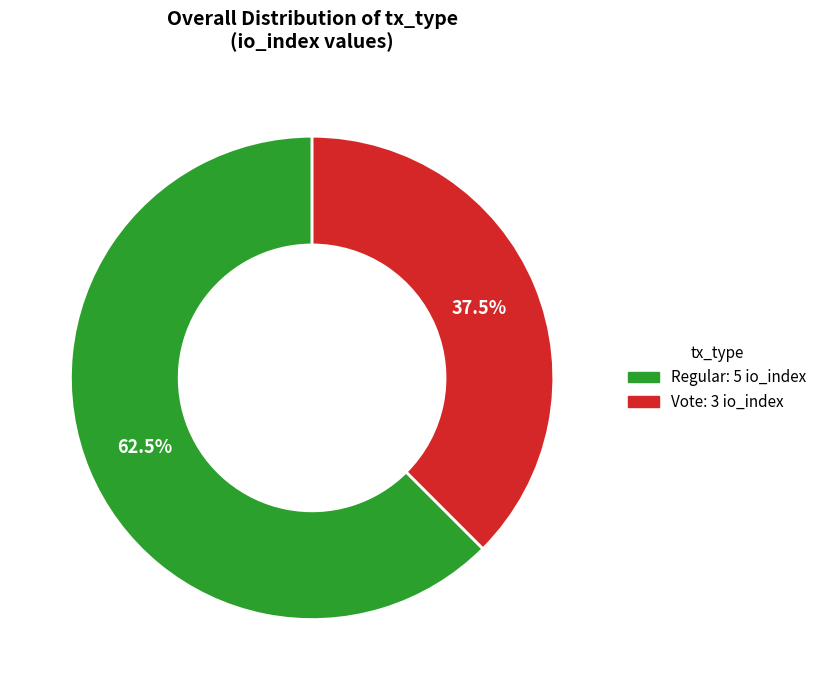

Is there any slice that represents more than half of the pie?

Yes